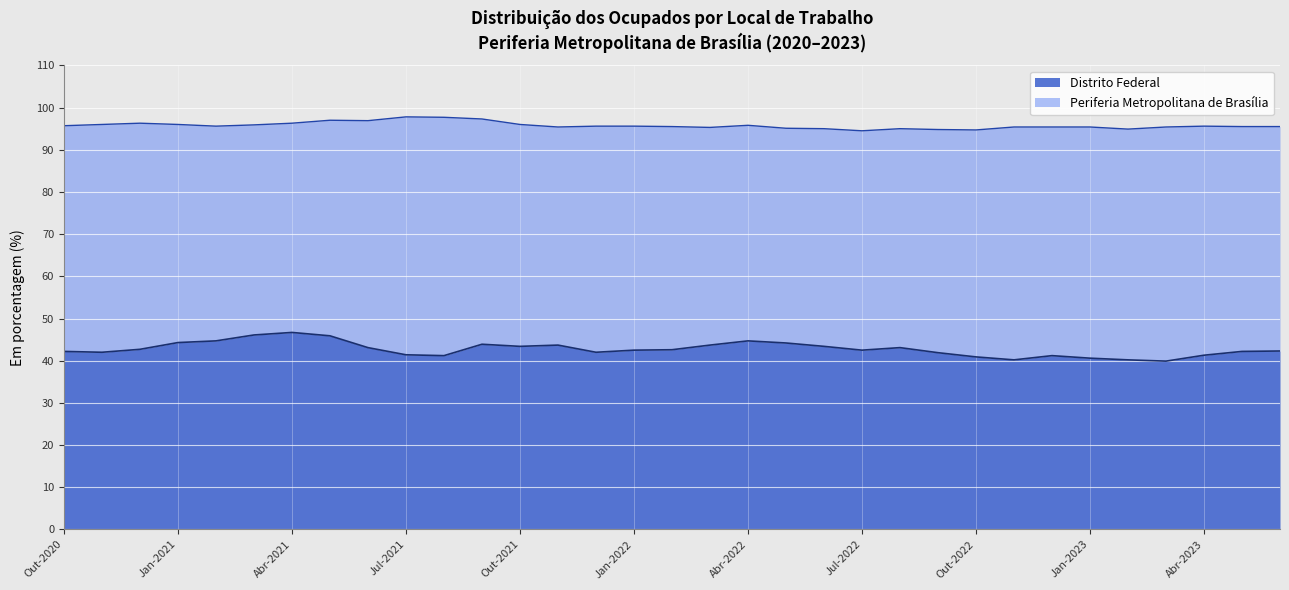

What is the difference between the maximum and minimum values in the Distrito Federal series?

6.8